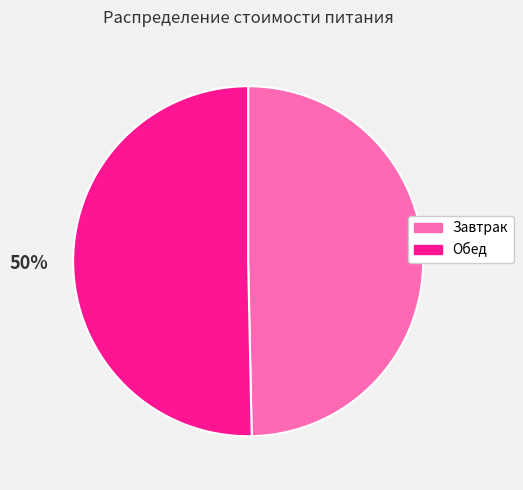

Do Завтрак and Обед together represent more than half of the pie?

Yes